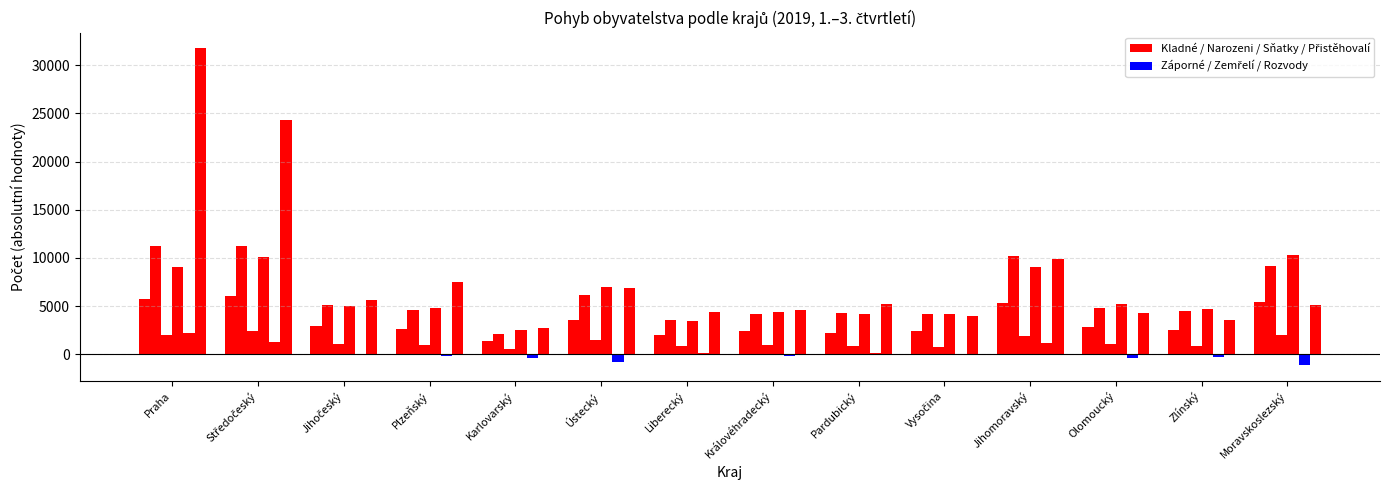

Is it true that Přirozený přírůstek/úbytek equals -97 at Olomoucký?

False